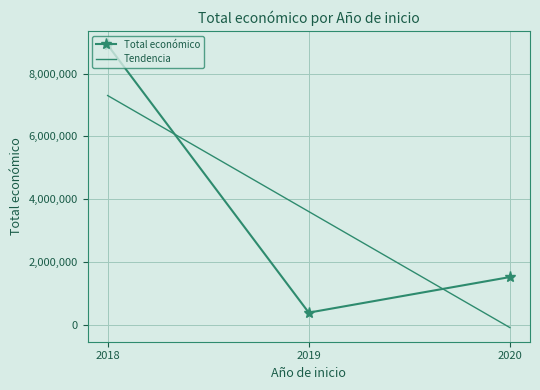

What is the minimum value for Total económico?

379920.0